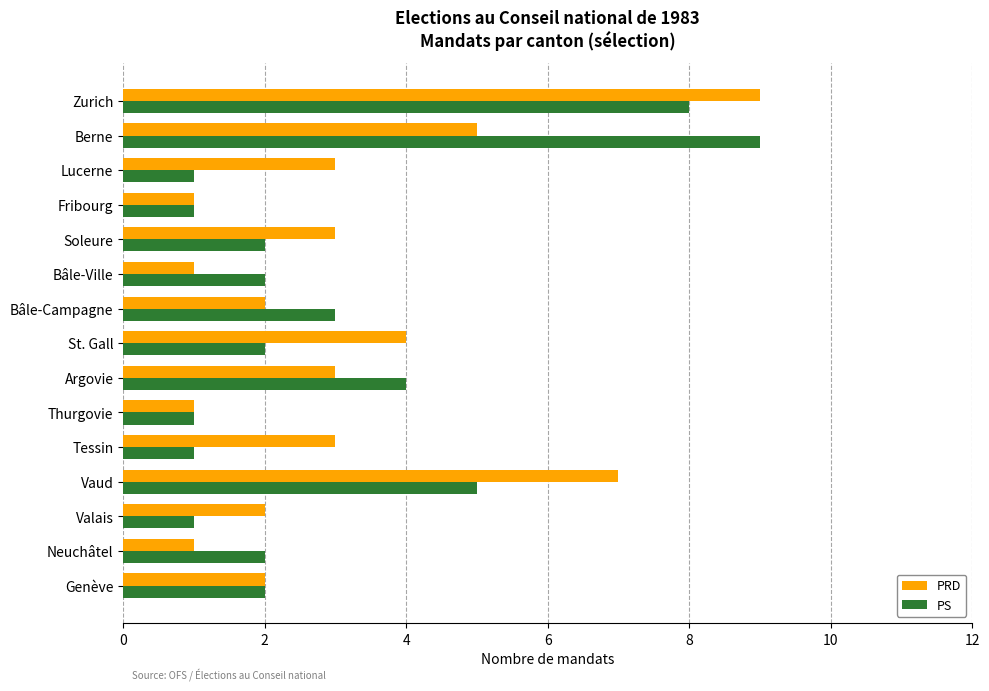

The PRD series shows 1 at Genève. True or false?

False